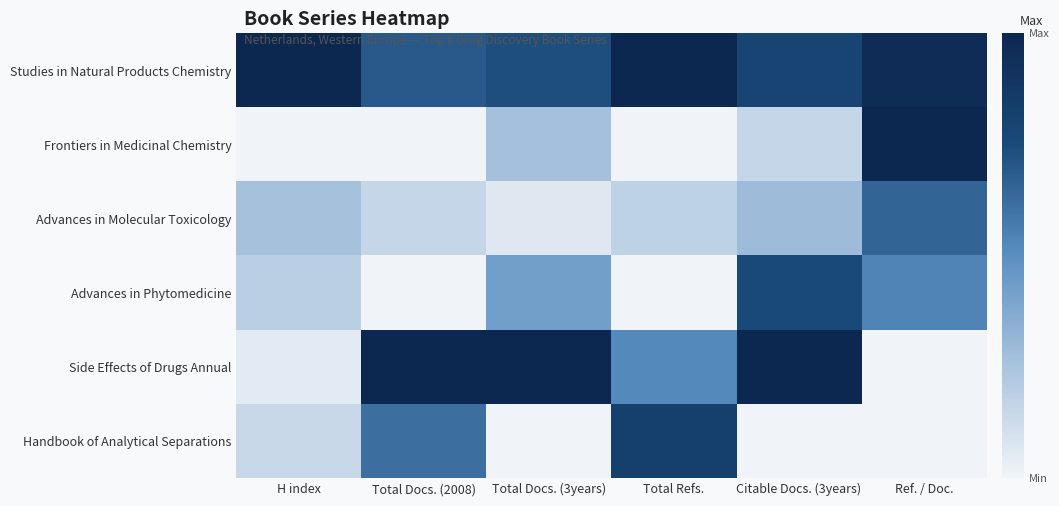

Reading right to left, list all the values displayed in this chart.

Studies in Natural Products Chemistry: Ref. / Doc.=1.0	Citable Docs. (3years)=0.8	Total Refs.=1.0	Total Docs. (3years)=0.7	Total Docs. (2008)=0.7	H index=1.0
Frontiers in Medicinal Chemistry: Ref. / Doc.=1.0	Citable Docs. (3years)=0.2	Total Refs.=0.0	Total Docs. (3years)=0.3	Total Docs. (2008)=0.0	H index=0.0
Advances in Molecular Toxicology: Ref. / Doc.=0.7	Citable Docs. (3years)=0.3	Total Refs.=0.2	Total Docs. (3years)=0.1	Total Docs. (2008)=0.2	H index=0.3
Advances in Phytomedicine: Ref. / Doc.=0.5	Citable Docs. (3years)=0.8	Total Refs.=0.0	Total Docs. (3years)=0.4	Total Docs. (2008)=0.0	H index=0.2
Side Effects of Drugs Annual: Ref. / Doc.=0.0	Citable Docs. (3years)=1.0	Total Refs.=0.5	Total Docs. (3years)=1.0	Total Docs. (2008)=1.0	H index=0.0
Handbook of Analytical Separations: Ref. / Doc.=0.0	Citable Docs. (3years)=0.0	Total Refs.=0.8	Total Docs. (3years)=0.0	Total Docs. (2008)=0.6	H index=0.1